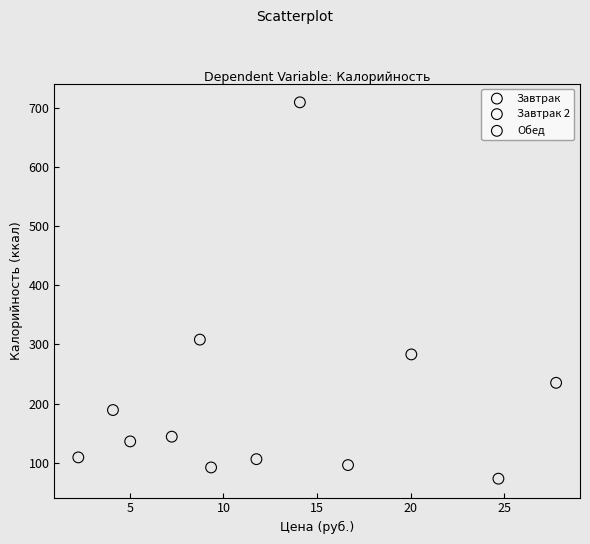

Which series contains the lowest Y value?

Обед